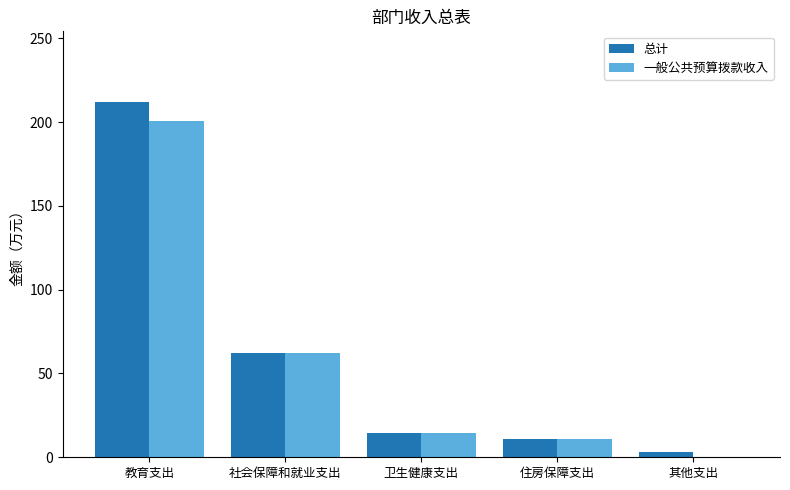

At which category does the chart reach its peak across all series?

教育支出